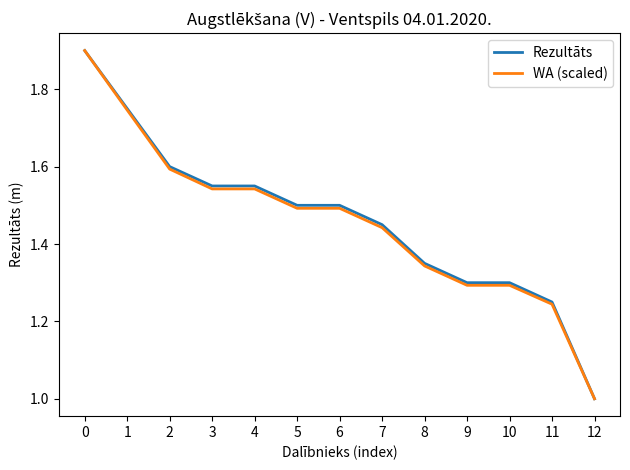

Is the value of WA (scaled) at 4 greater than the value of Rezultāts at 10?

Yes